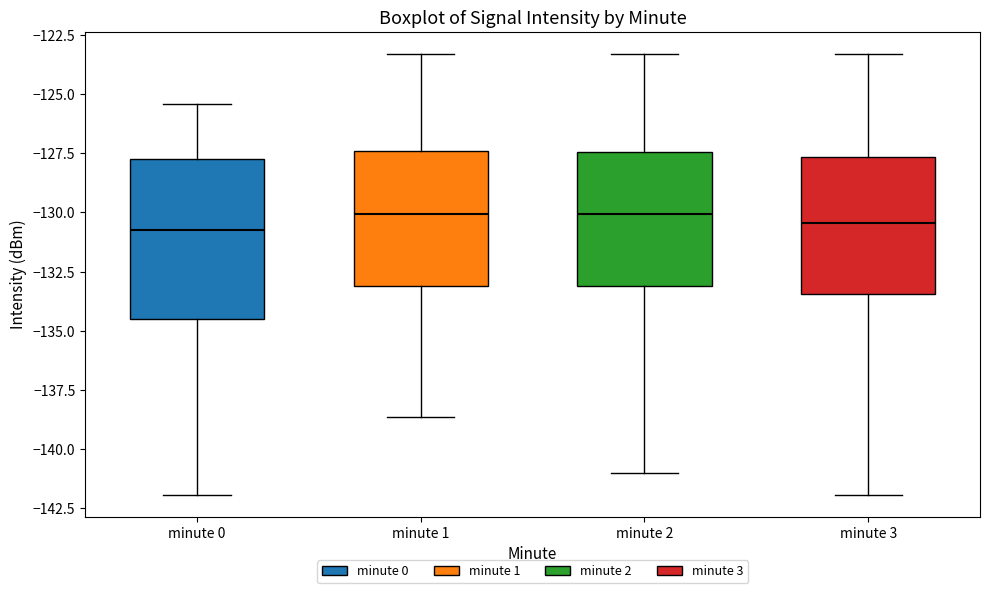

Which box is the tallest, from its lower edge to its upper edge?

minute 0